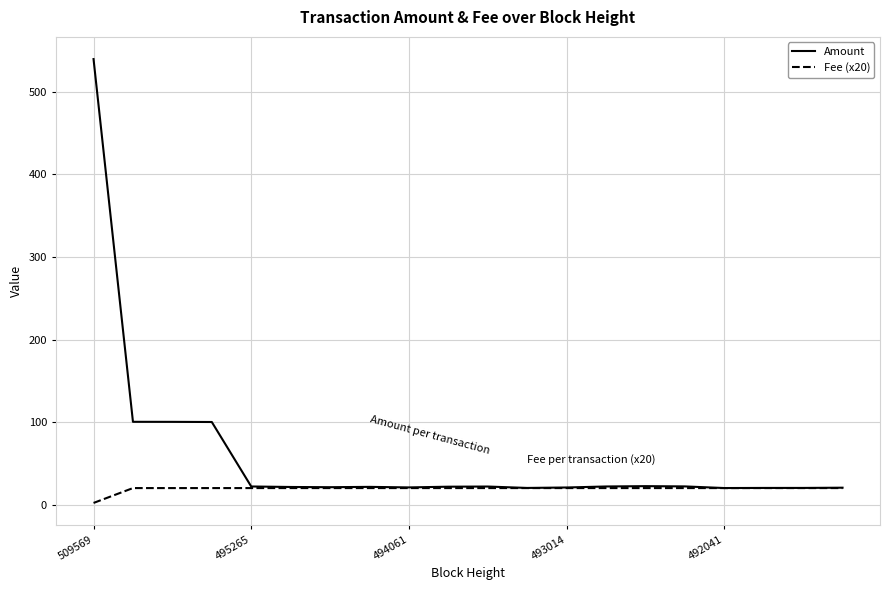

Which series has the widest spread of values?

Amount